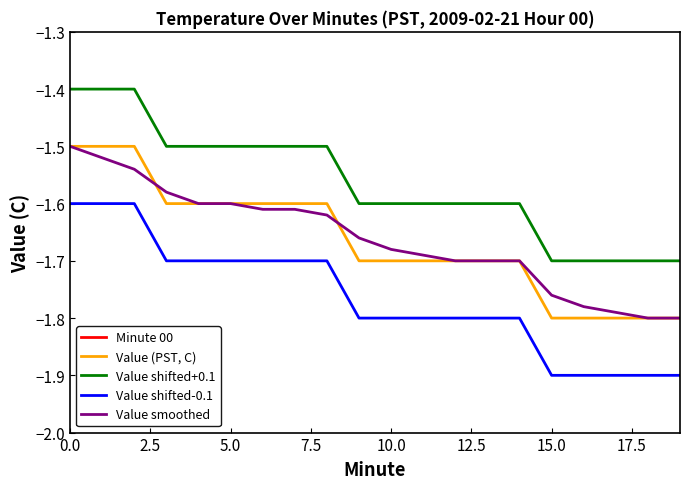

True or false: Value smoothed has more than 1 interior local peaks.

False